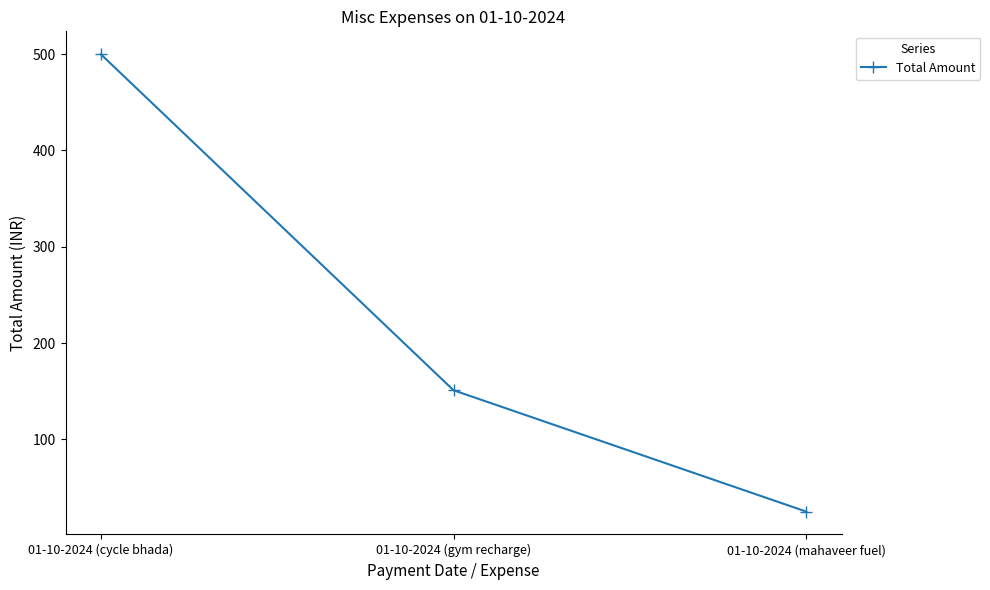

What is the label of the 1st point from the left?

01-10-2024 (cycle bhada)